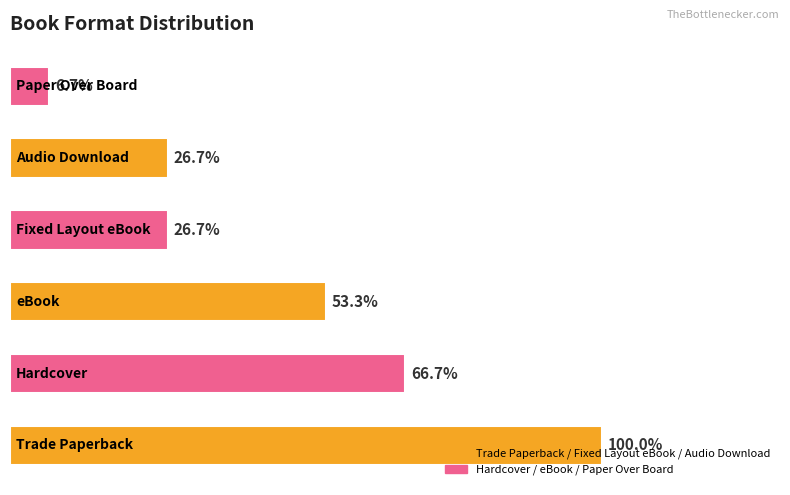

Are the bars horizontal?

Yes